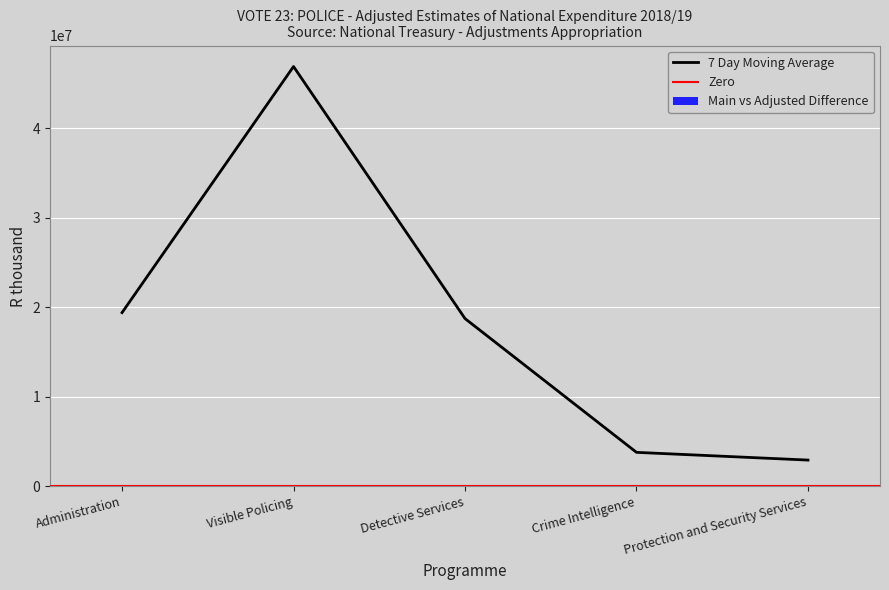

What value does the 7 Day Moving Average series have at Administration?

19403113